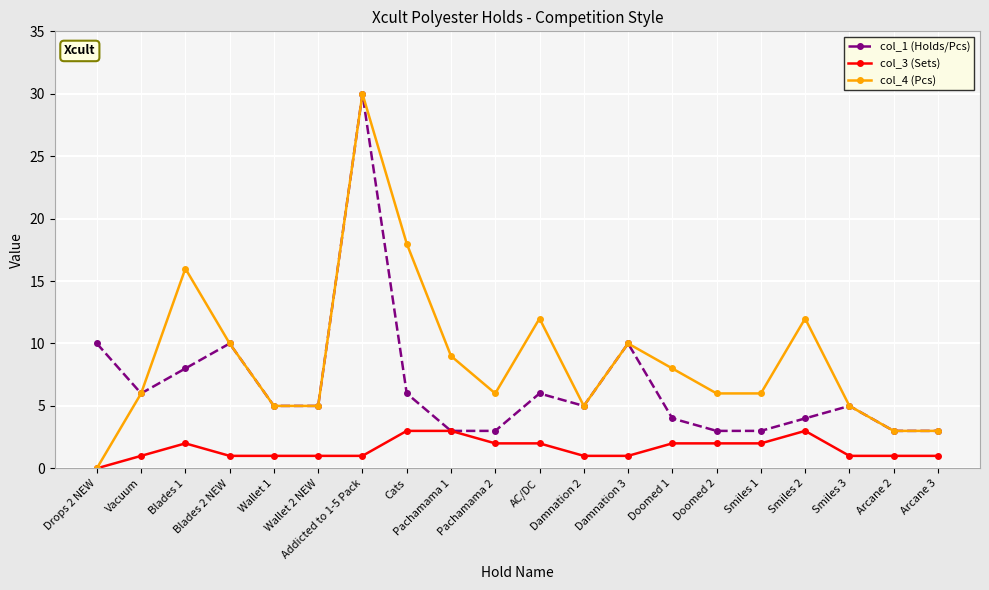

Rank the series by their average value, from lowest to highest.

col_3 (Sets), col_1 (Holds/Pcs), col_4 (Pcs)